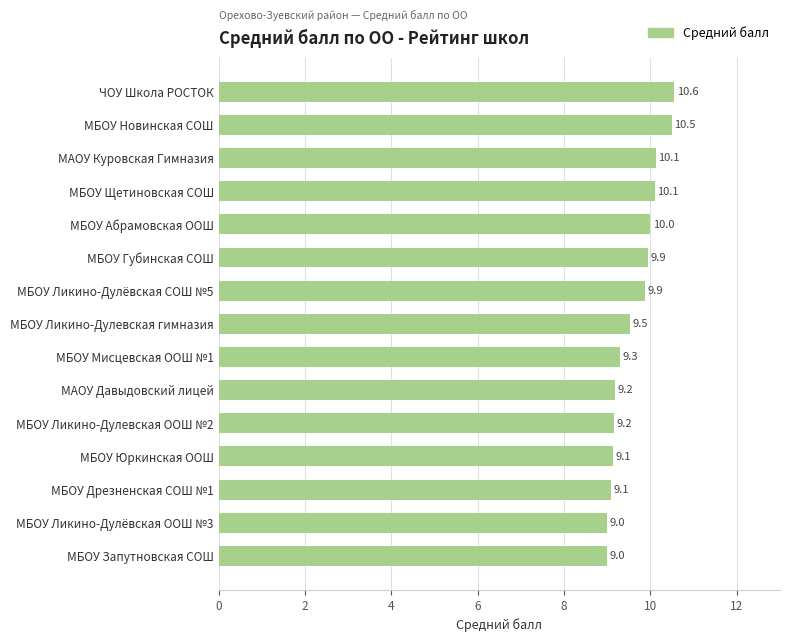

What is the approximate value at МБОУ Запутновская СОШ?

9.0